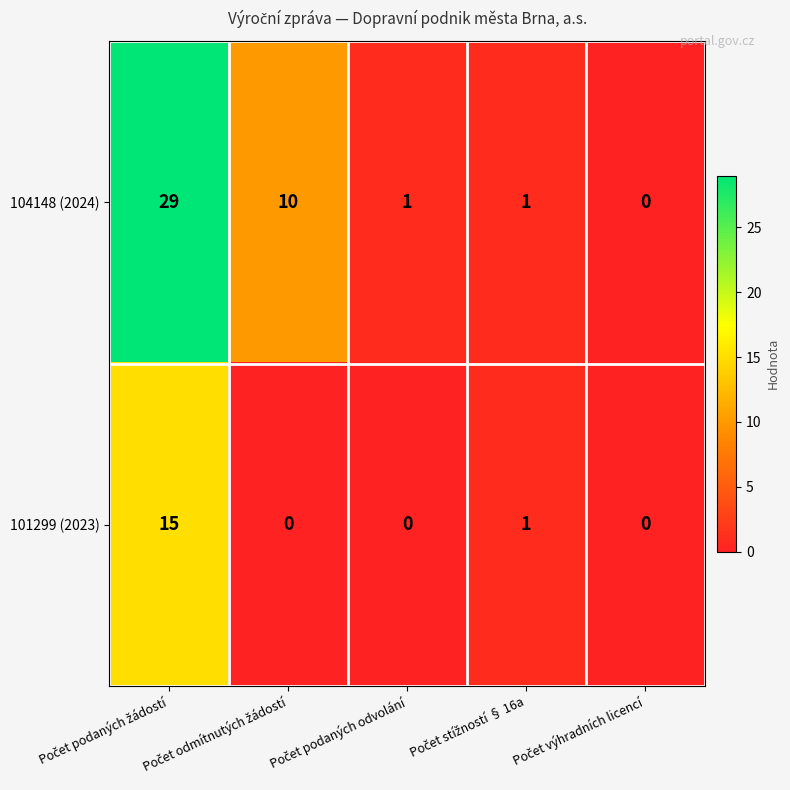

Which series has the largest total across all categories?

104148 (2024)